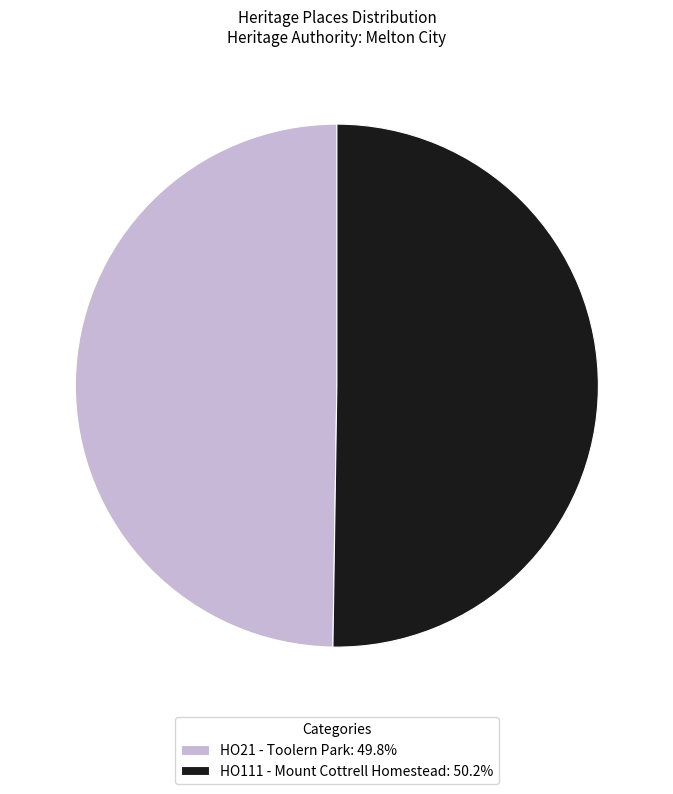

Approximately how many times larger is the value at HO111 - Mount Cottrell Homestead: 50.2% compared to HO21 - Toolern Park: 49.8%?

1.0